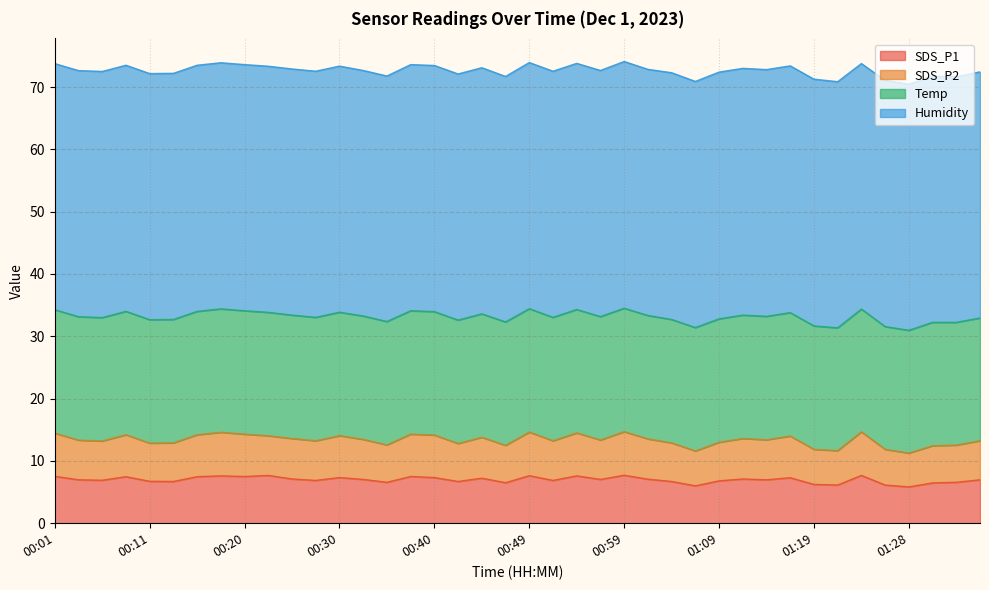

What is the label of the 4th point from the left?

00:08